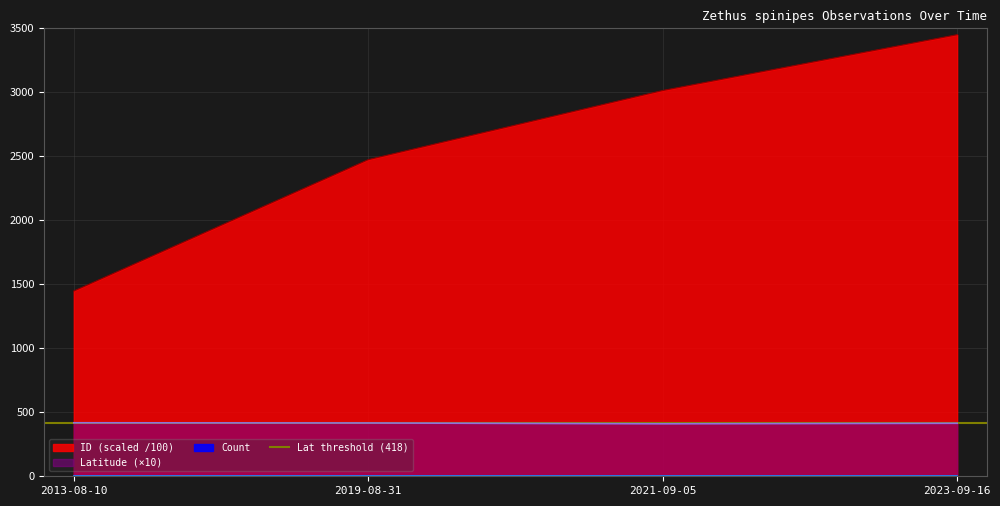

List the labels in order of Latitude value, smallest first.

2021-09-05, 2023-09-16, 2019-08-31, 2013-08-10